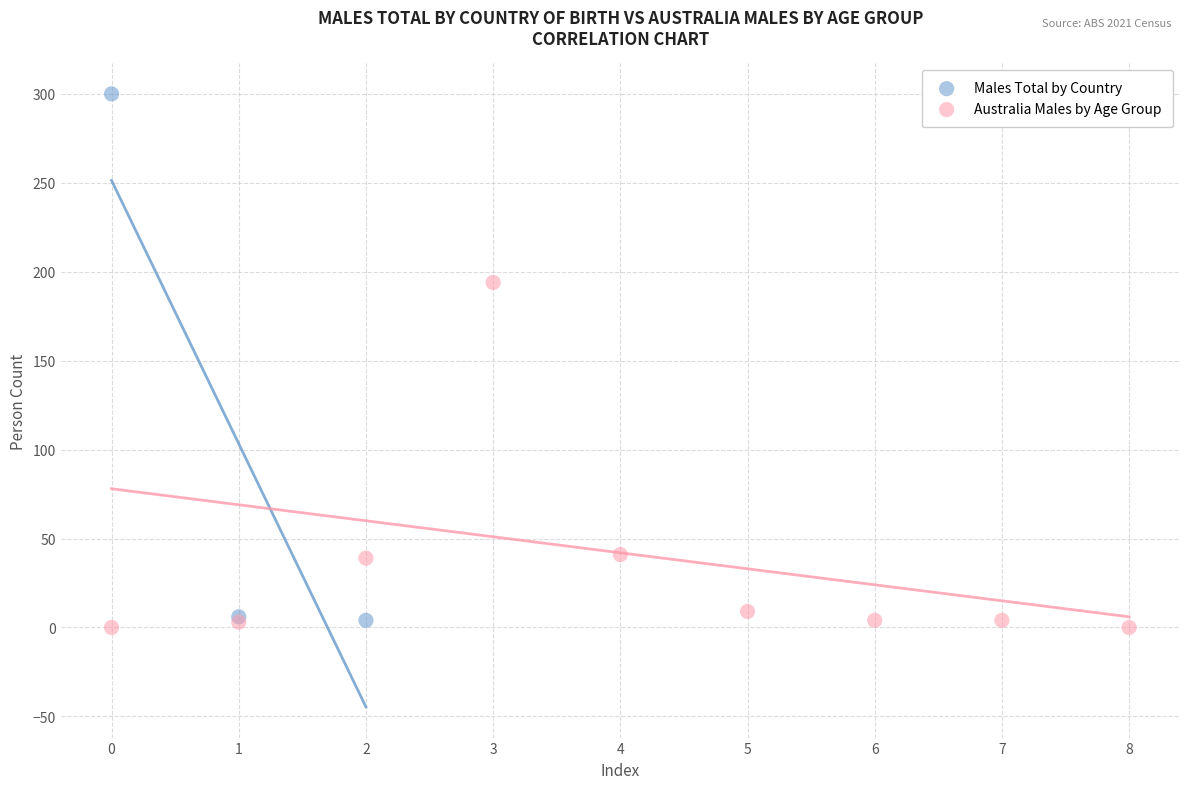

Which series reaches the maximum Y coordinate?

Males Total by Country